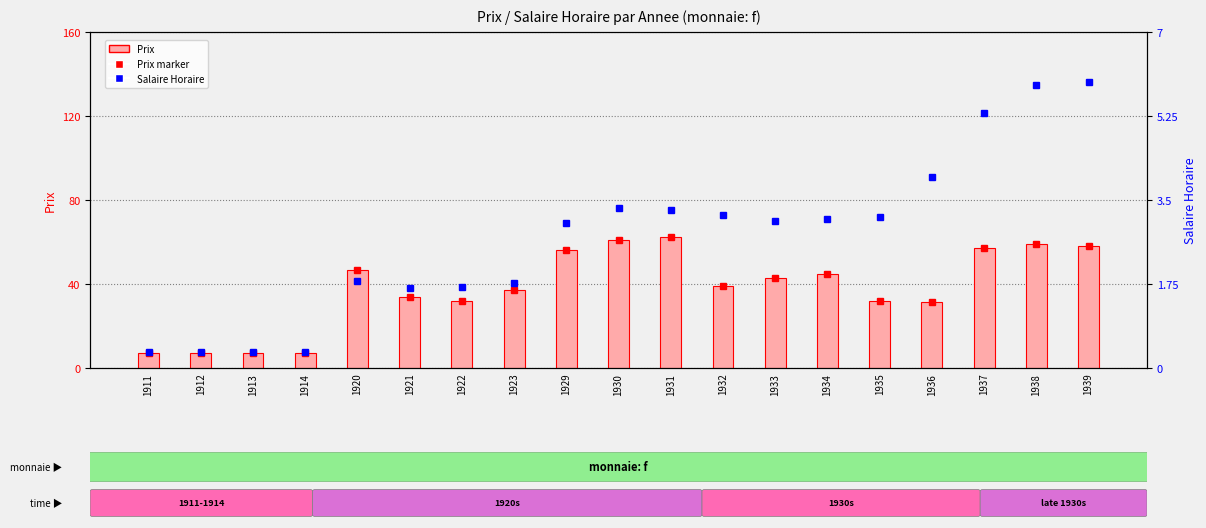

Is it true that Prix equals 45.0 at 1934?

True